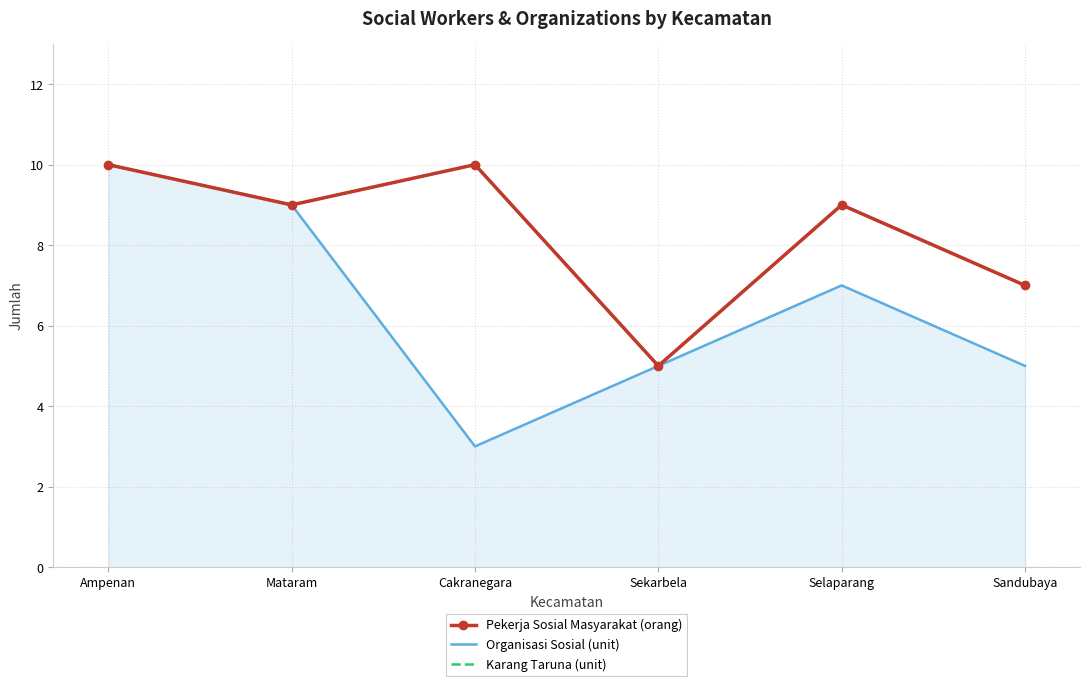

What is the label of the 2nd point from the left?

Mataram